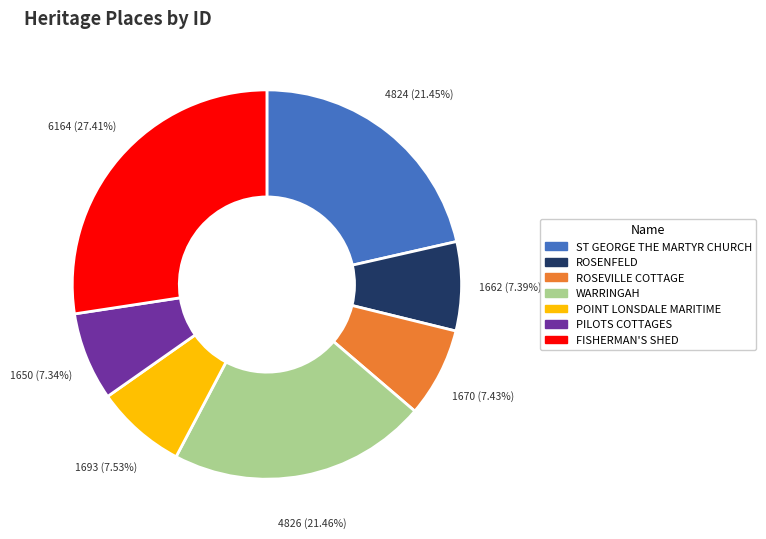

Is there a majority slice in this chart?

No